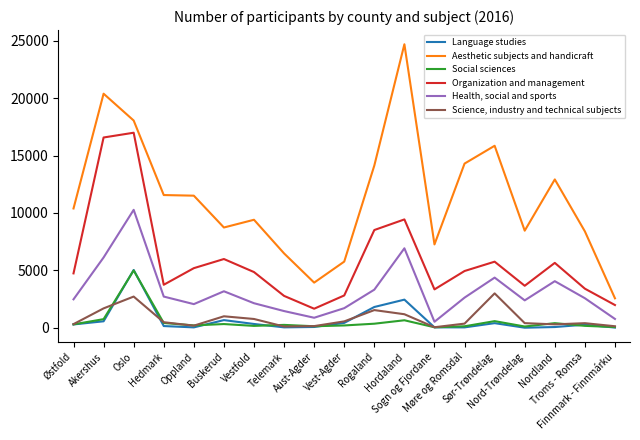

At how many categories does at least one series exceed 2987?

18